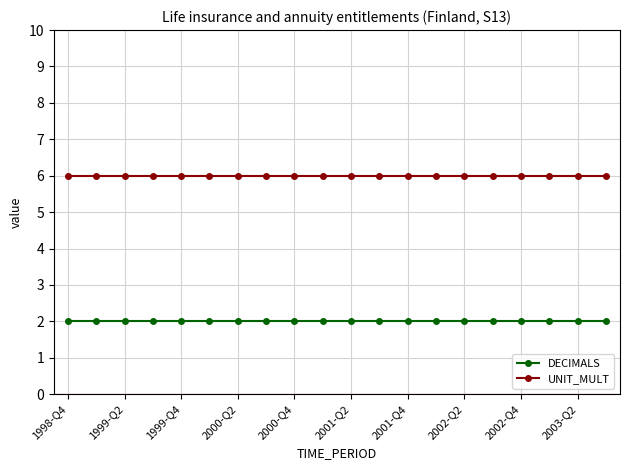

True or false: UNIT_MULT and DECIMALS cross at least once.

False